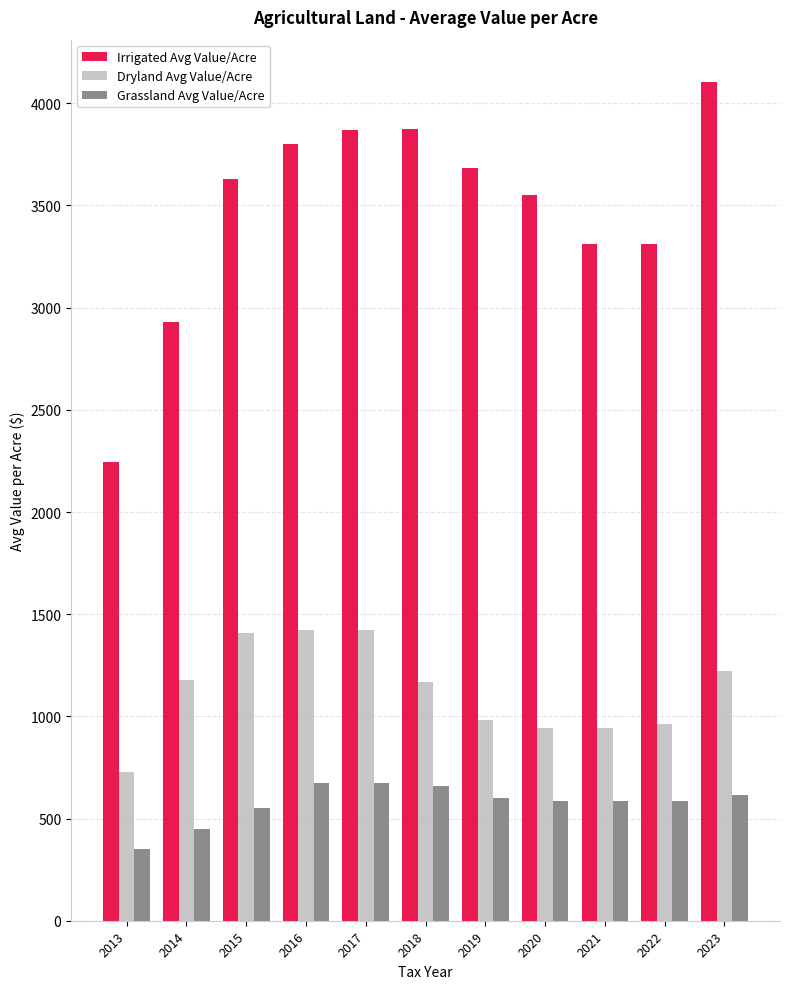

How many categories are shown in the chart?

11